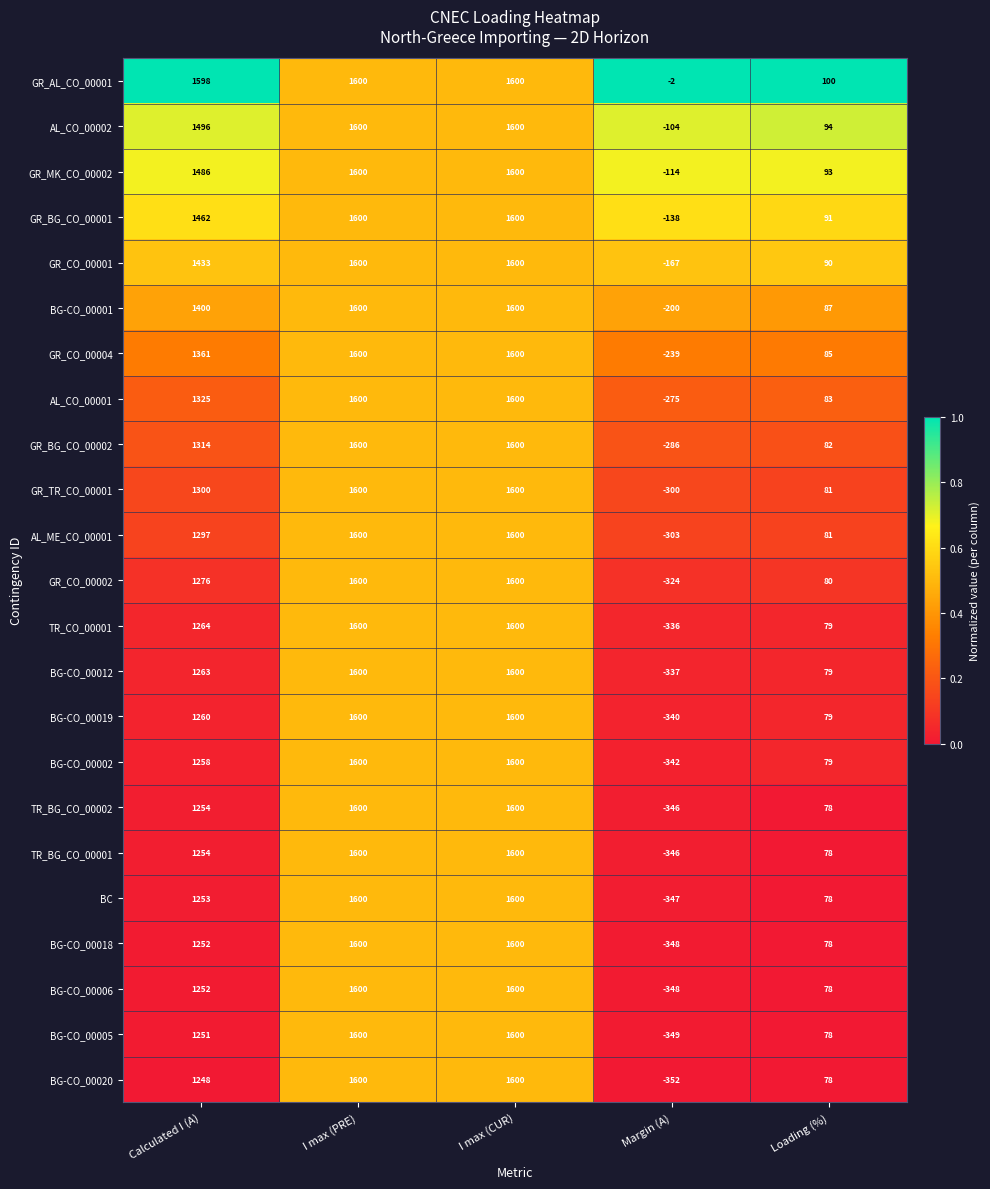

What is the difference between the maximum and minimum values in the GR_BG_CO_00002 series?

1886